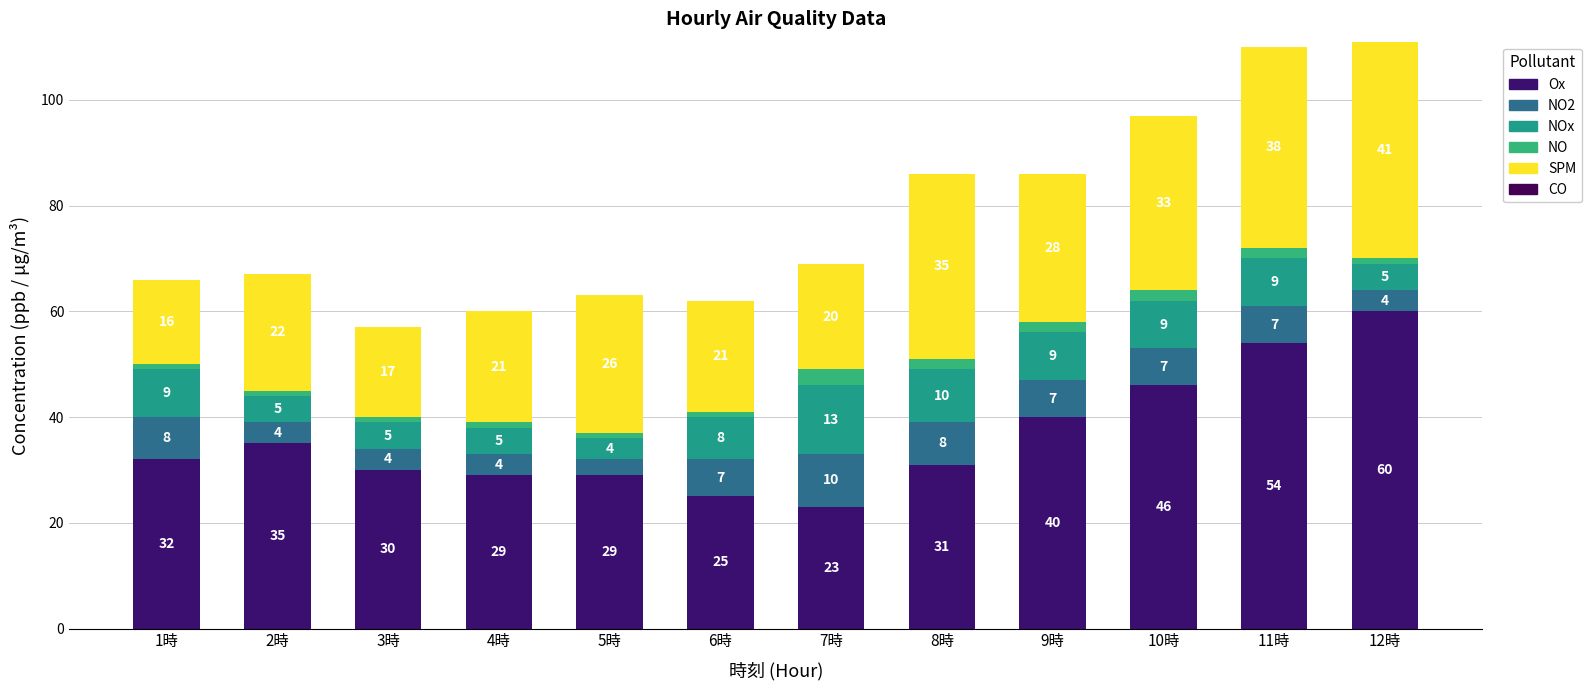

How many data points does each series have?

12